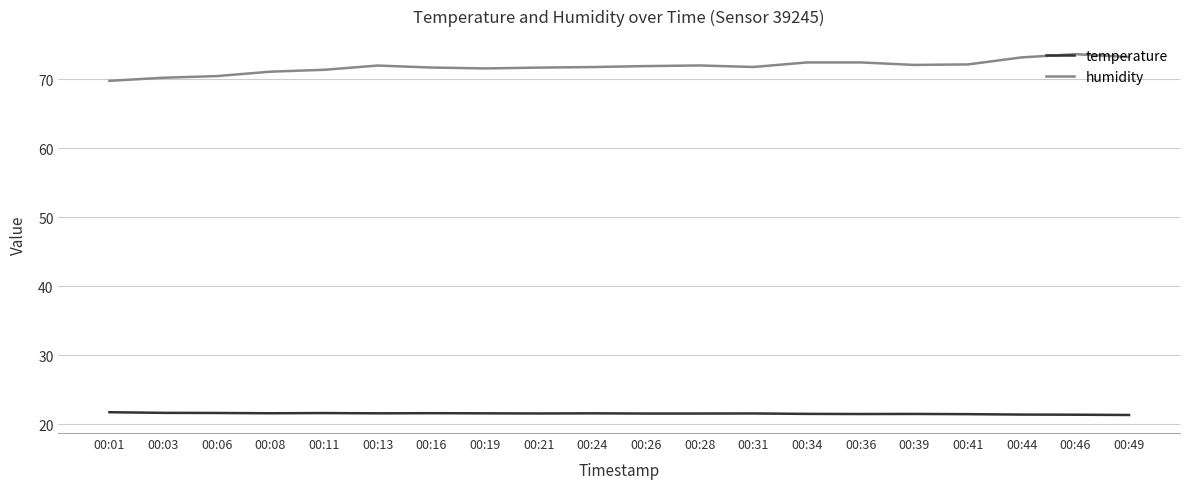

Which series has the largest total across all categories?

humidity